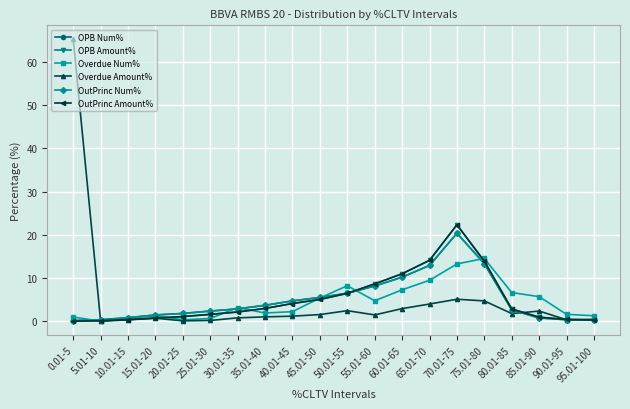

At which category is the sum across all series the highest?

70.01-75